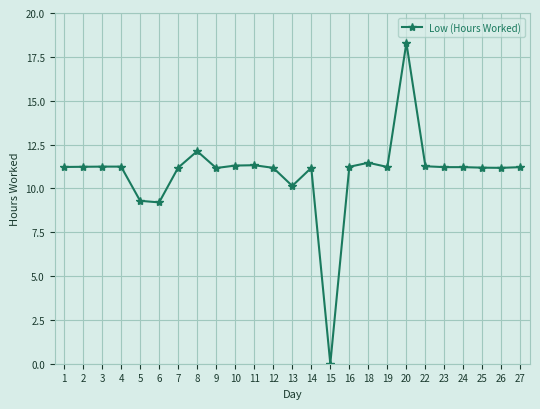

Between 23 and 20, which is larger?

20